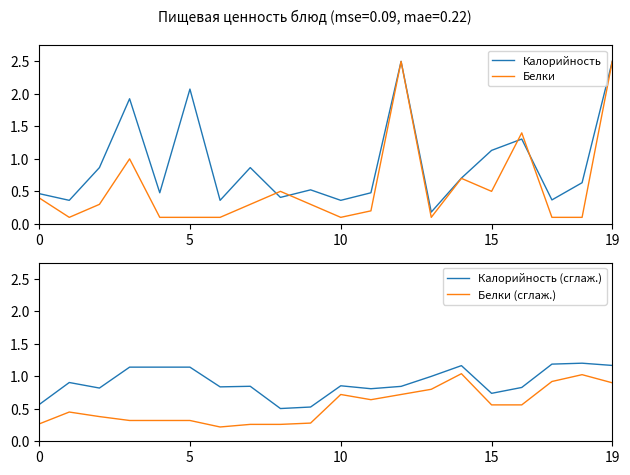

Between 10 and 7, which is larger?

7